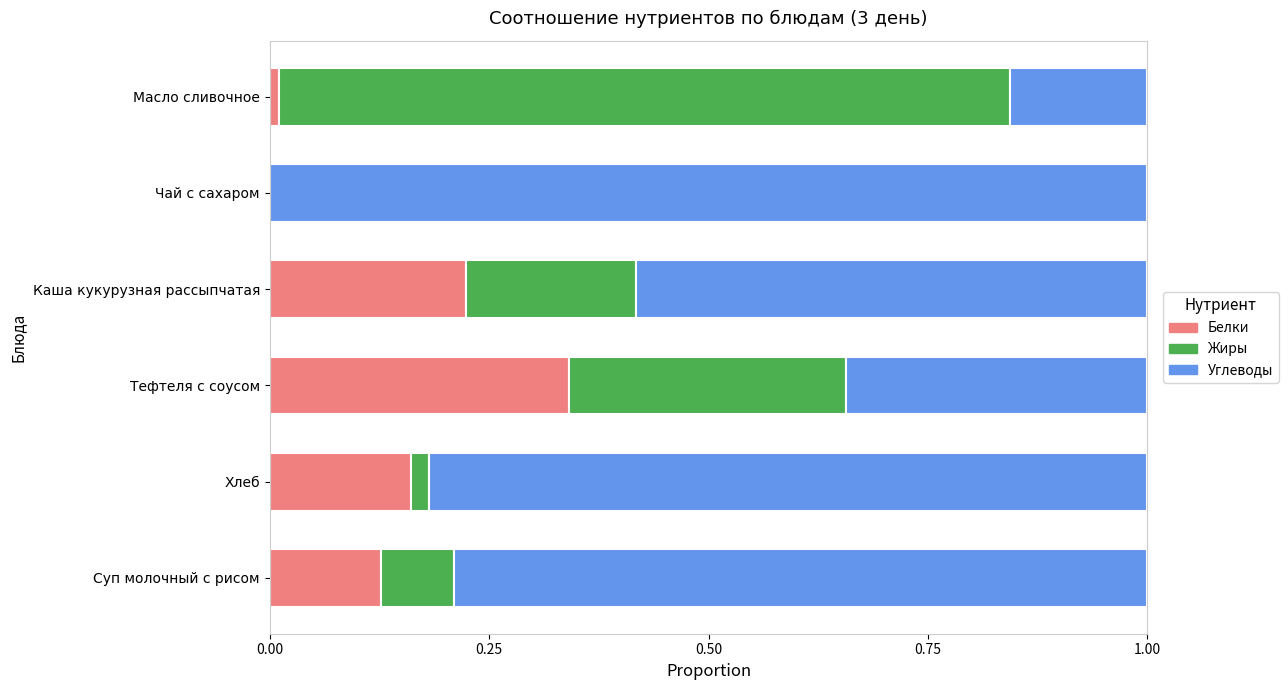

What is the total value across all series at Чай с сахаром?

1.0